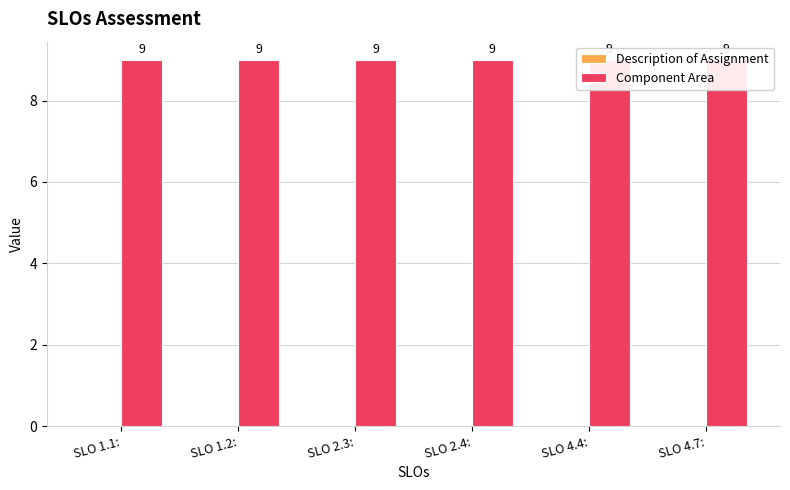

Which category has the lowest value in the Component Area series?

SLO 1.1: